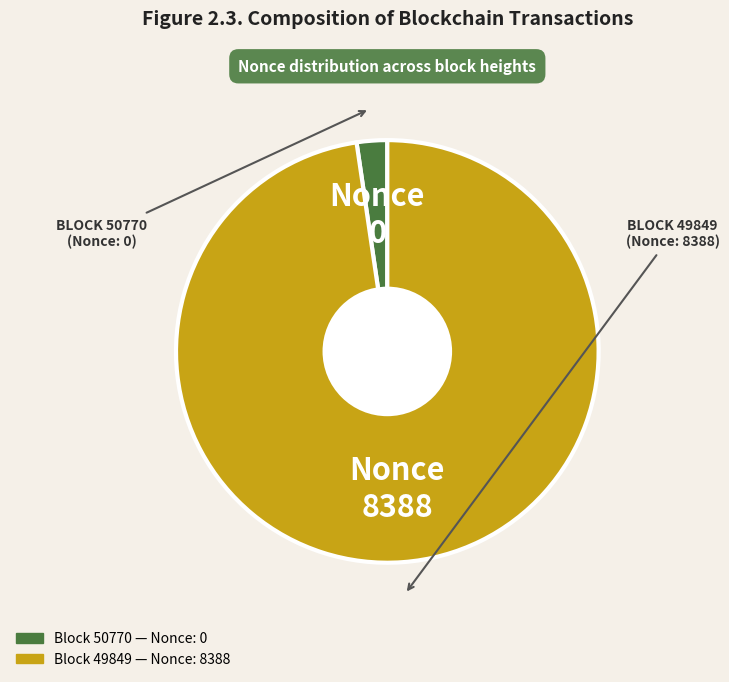

Is there any slice that represents more than half of the pie?

Yes